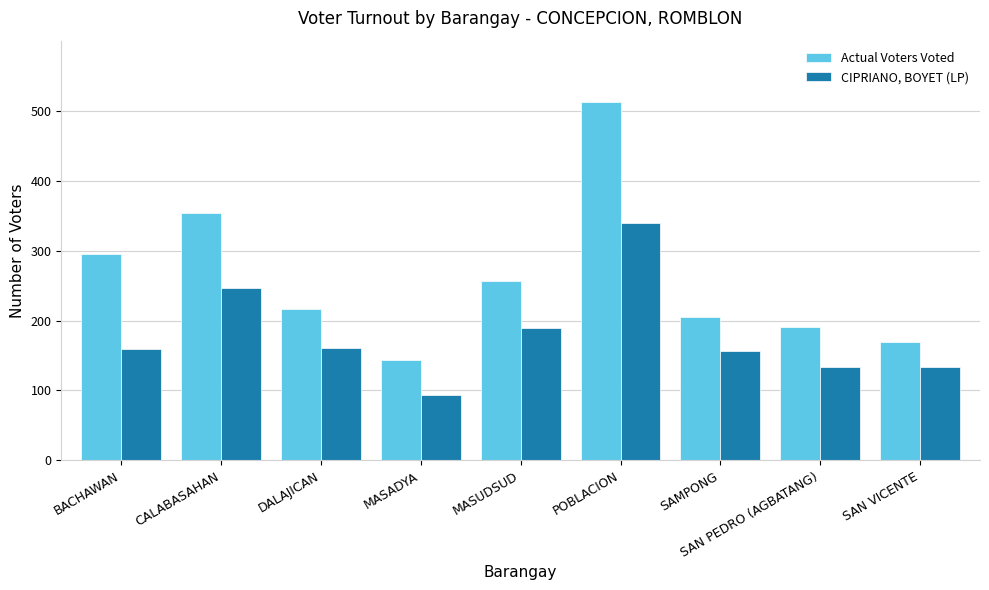

Count the number of data series in this chart.

2